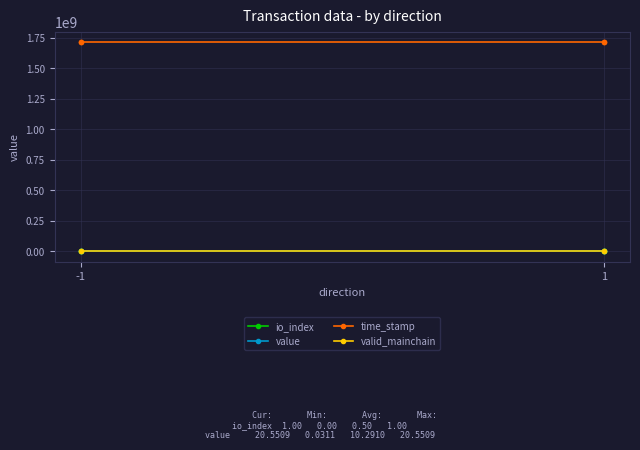

The time_stamp series shows 1714874113.0 at -1. True or false?

True